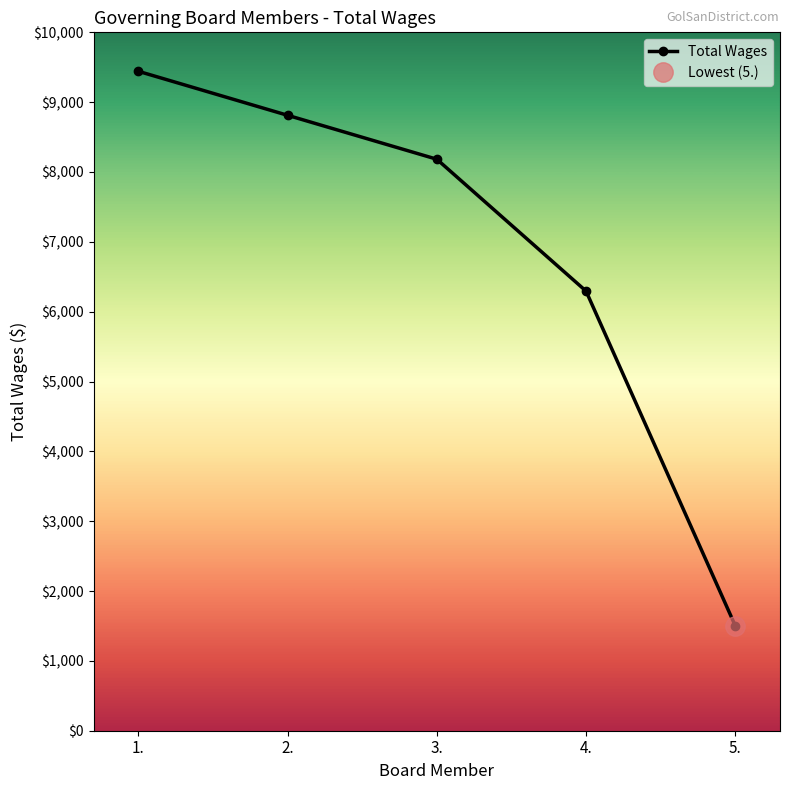

Reading left to right, what are all the values shown in this chart?

1.=9442	2.=8812	3.=8183	4.=6295	5.=1504